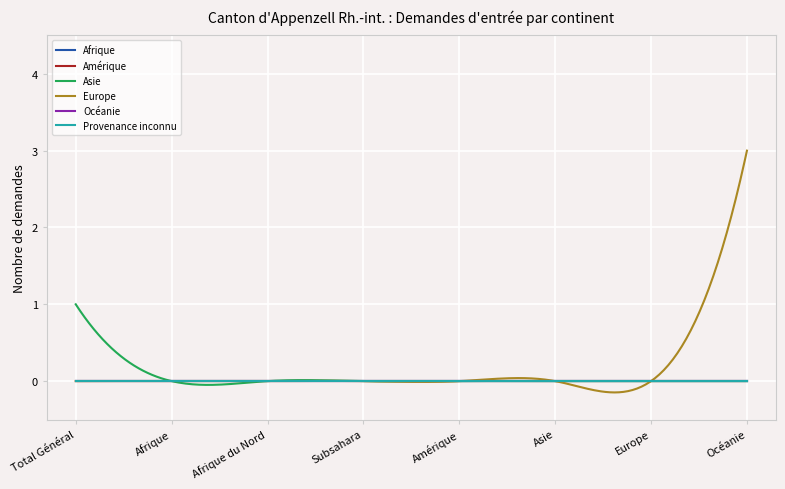

True or false: Océanie and Amérique intersect in this chart.

False